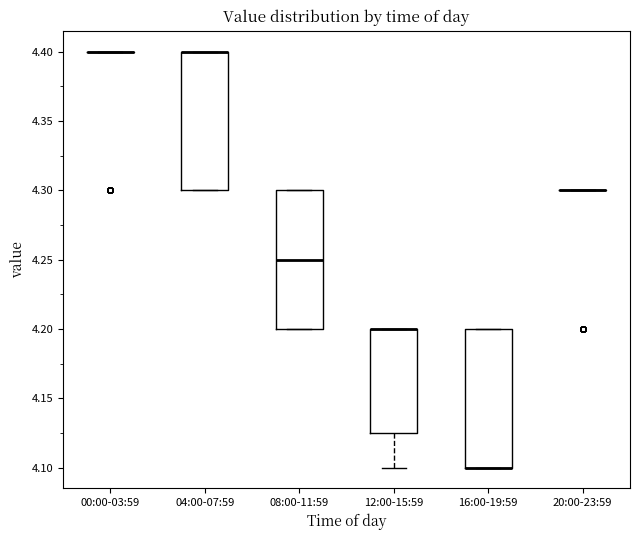

Reading left to right, transcribe this box plot: for each box, give where its median line is, the range the box spans, and where its two whiskers end, as read against the y-axis. The values are not printed on the chart, so give them approximately, as read against the axis.

00:00-03:59: box collapsed to a line at 4.400, whiskers 4.400 to 4.400
04:00-07:59: median 4.400 (drawn on the box's upper edge), box 4.300 to 4.400, whiskers 4.300 to 4.400
08:00-11:59: median 4.250, box 4.200 to 4.300, whiskers 4.200 to 4.300
12:00-15:59: median 4.200 (drawn on the box's upper edge), box 4.125 to 4.200, whiskers 4.100 to 4.200
16:00-19:59: median 4.100 (drawn on the box's lower edge), box 4.100 to 4.200, whiskers 4.100 to 4.200
20:00-23:59: box collapsed to a line at 4.300, whiskers 4.300 to 4.300